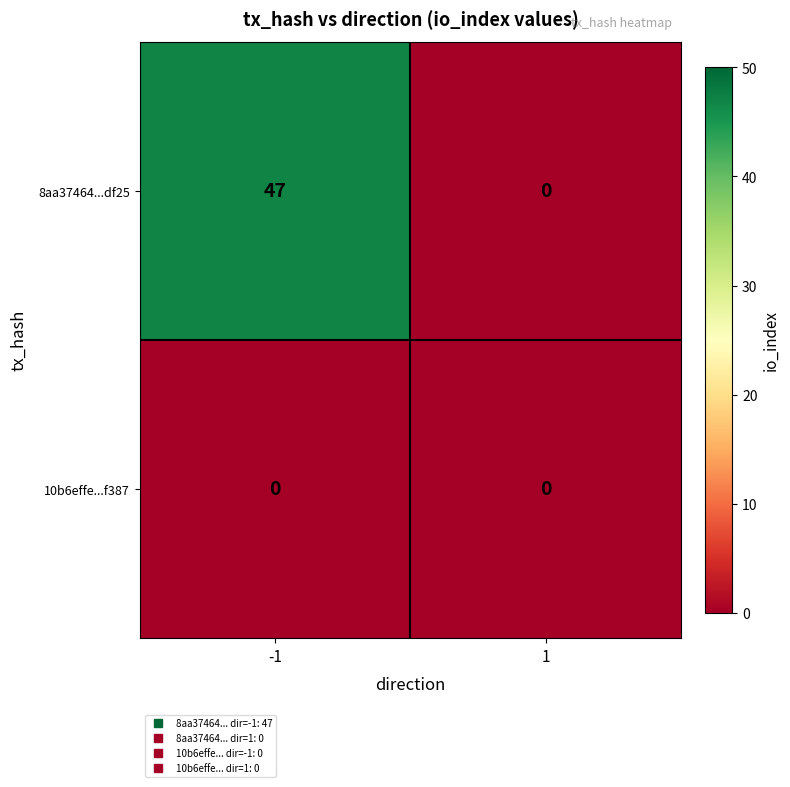

Which series has the largest range (max minus min)?

8aa37464...df25